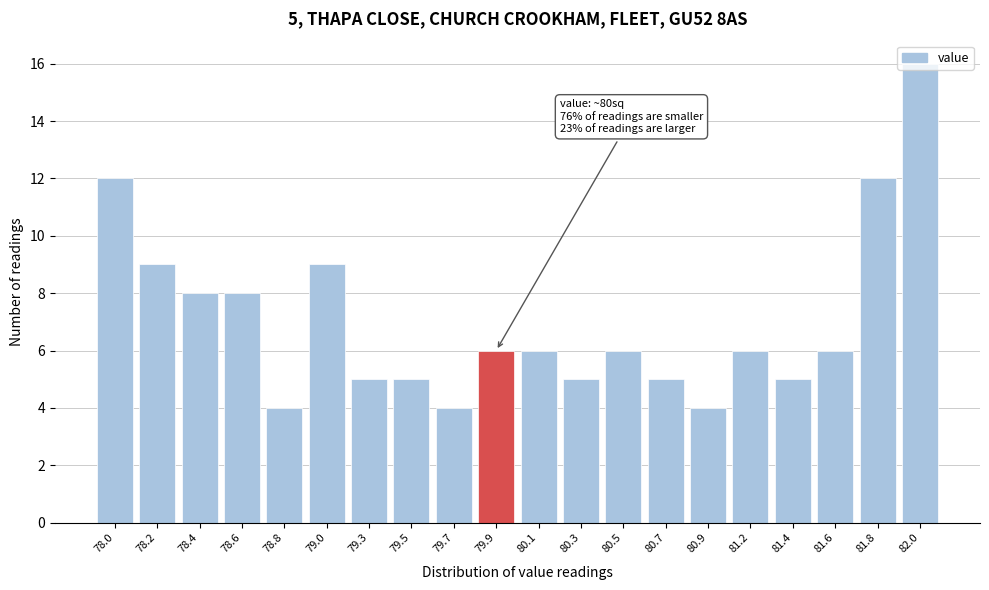

What is the ratio of the value at 78.8 to the value at 79.0?

0.4